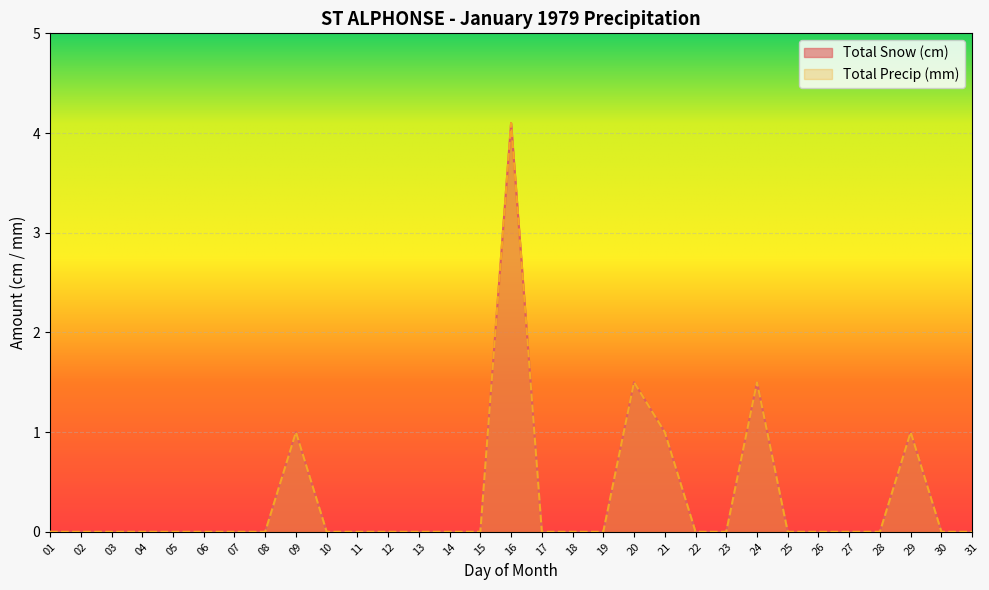

Which series has the largest range (max minus min)?

Total Snow (cm)